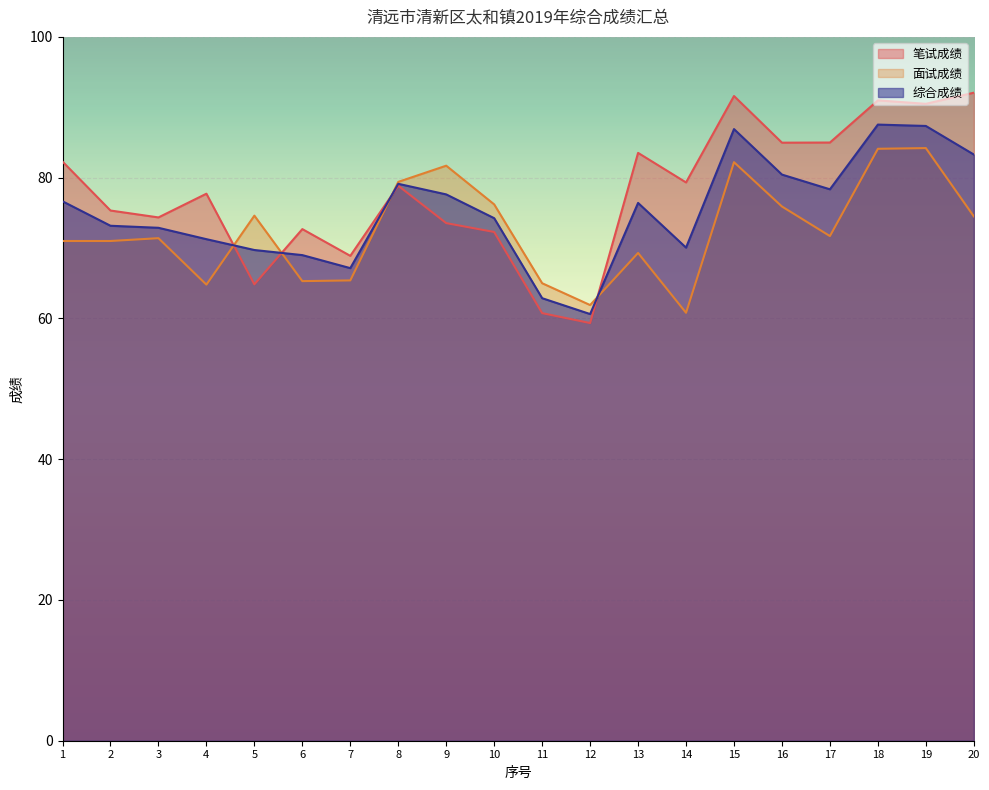

What is the difference between the maximum and minimum values in the 面试成绩 series?

23.4